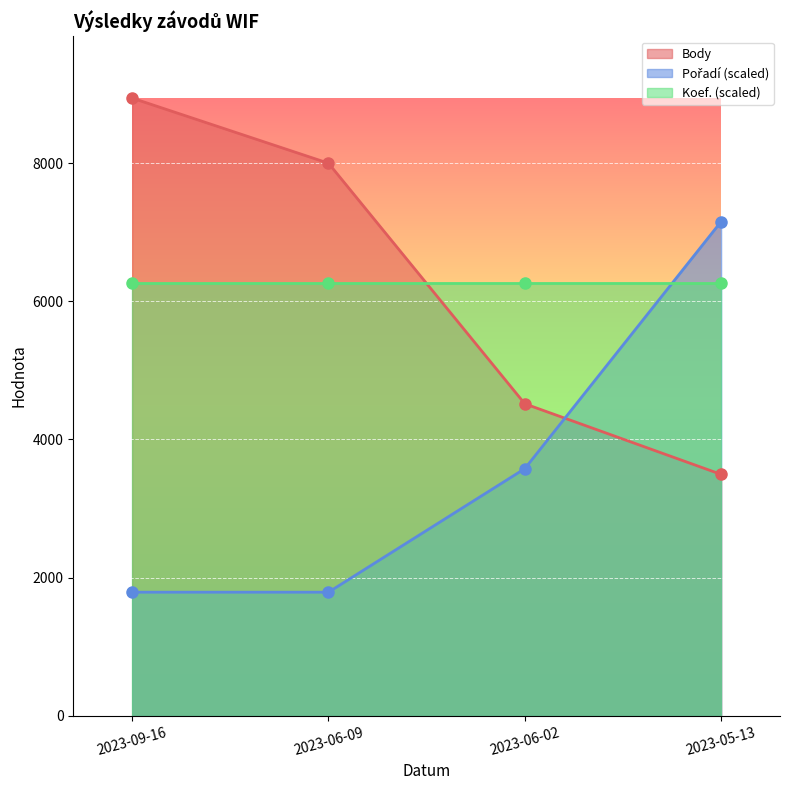

What is the difference between the Body values at 2023-06-02 and 2023-06-09?

3482